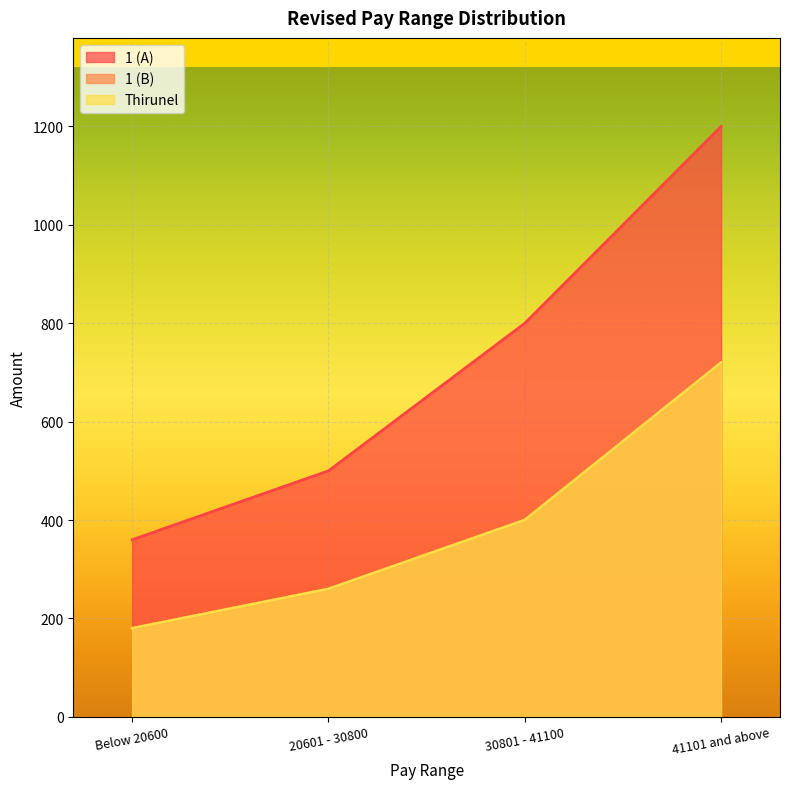

True or false: Thirunel has more than 1 interior local peaks.

False